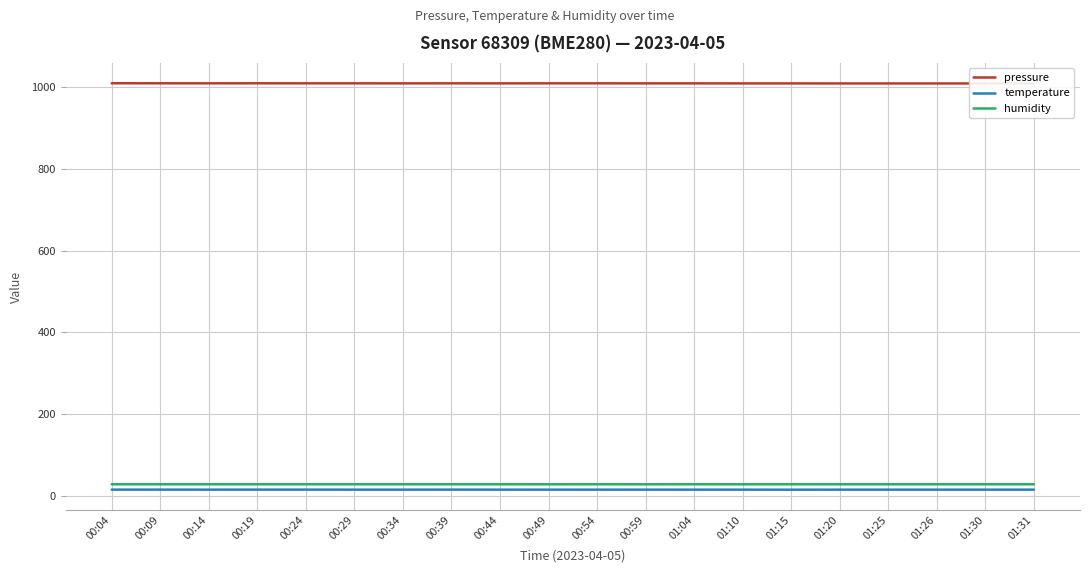

Reading left to right, what are all the values shown in this chart?

pressure: 00:04=1010.0	00:09=1009.9	00:14=1009.8	00:19=1009.9	00:24=1009.8	00:29=1009.8	00:34=1009.7	00:39=1009.8	00:44=1009.7	00:49=1009.8	00:54=1009.8	00:59=1009.7	01:04=1009.7	01:10=1009.6	01:15=1009.6	01:20=1009.5	01:25=1009.5	01:26=1009.5	01:30=1009.5	01:31=1009.5
temperature: 00:04=14.9	00:09=14.9	00:14=14.8	00:19=14.9	00:24=14.9	00:29=14.8	00:34=14.8	00:39=14.9	00:44=14.8	00:49=14.8	00:54=14.8	00:59=14.8	01:04=14.8	01:10=14.8	01:15=14.7	01:20=14.8	01:25=14.8	01:26=14.8	01:30=14.8	01:31=14.8
humidity: 00:04=28.0	00:09=28.0	00:14=28.0	00:19=28.0	00:24=28.0	00:29=28.0	00:34=28.0	00:39=28.0	00:44=28.0	00:49=27.9	00:54=28.0	00:59=27.9	01:04=28.0	01:10=27.9	01:15=28.0	01:20=28.0	01:25=28.0	01:26=28.0	01:30=28.0	01:31=28.0